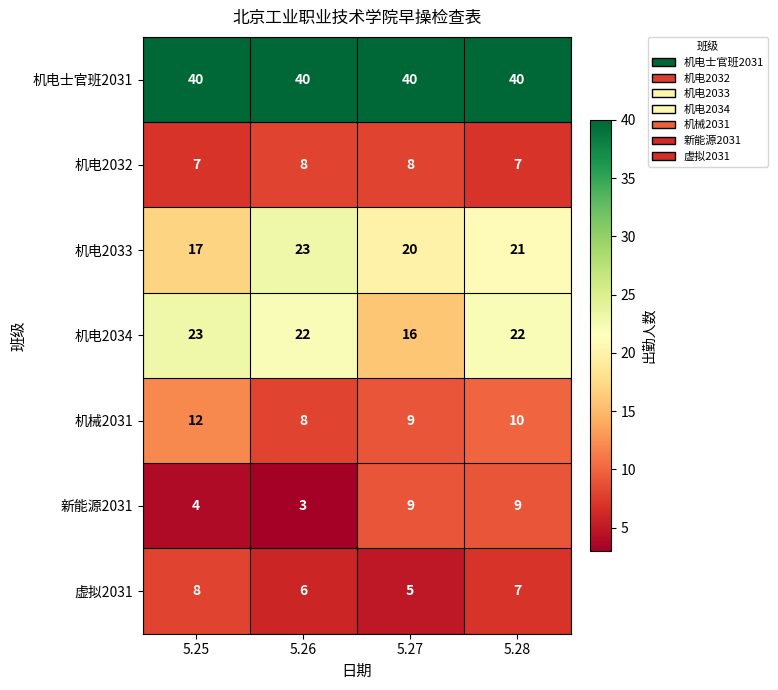

At which category is the sum across all series the highest?

5.28